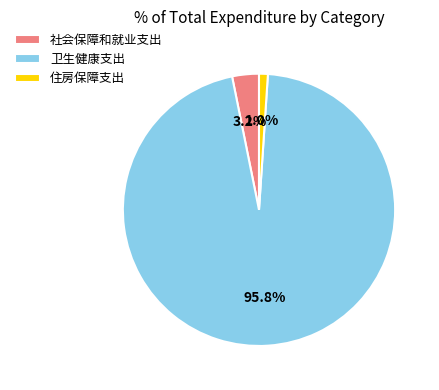

To the nearest percent, what is the difference between the largest and smallest slice percentages?

95%